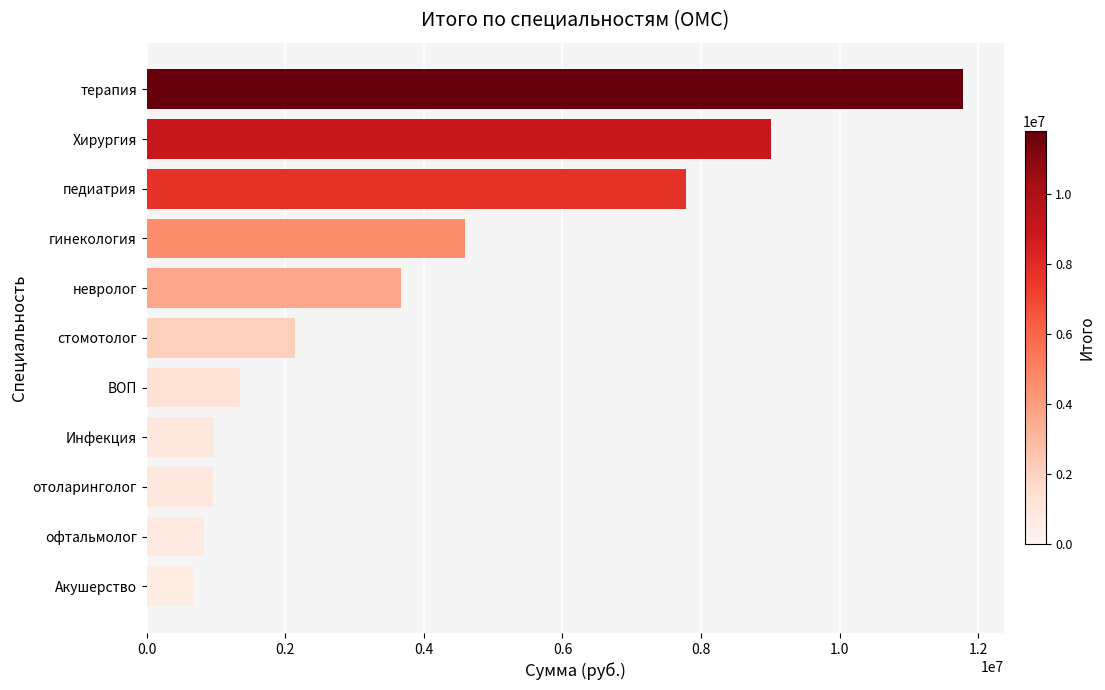

What value does the data have at офтальмолог?

825508.6